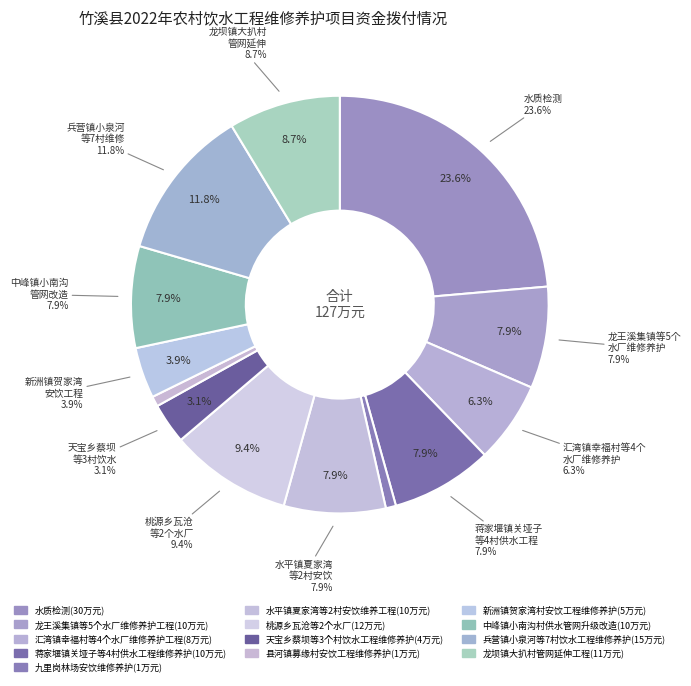

Combined, do 龙坝镇大扒村管网延伸工程 and 兵营镇小泉河等7村饮水工程维修养护 account for over 50%?

No